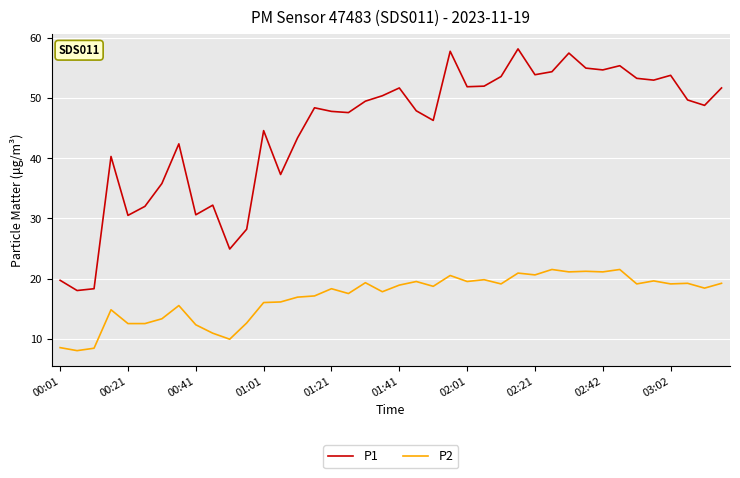

What is the average value of the P1 series?

44.6